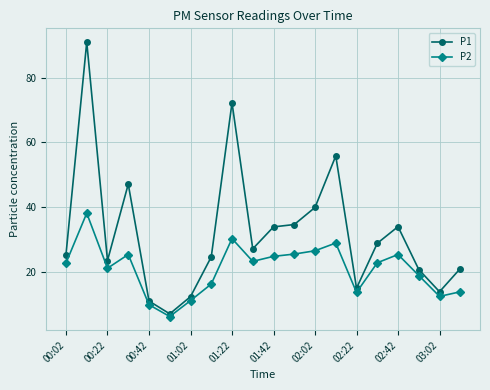

Which series has the largest total across all categories?

P1